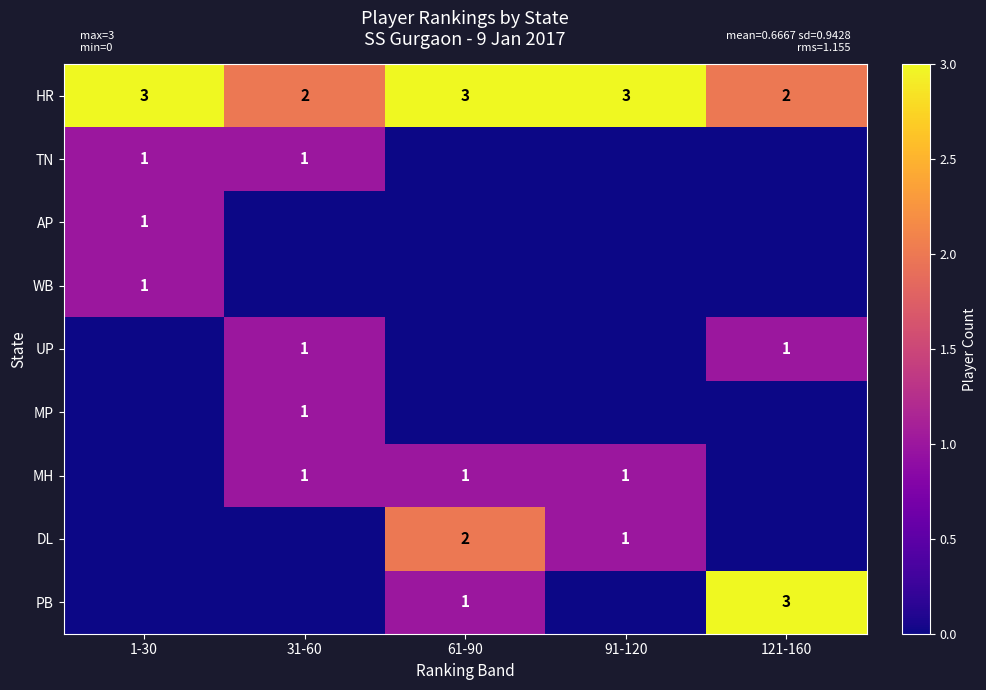

The value of HR at 121-160 is 3. True or false?

False